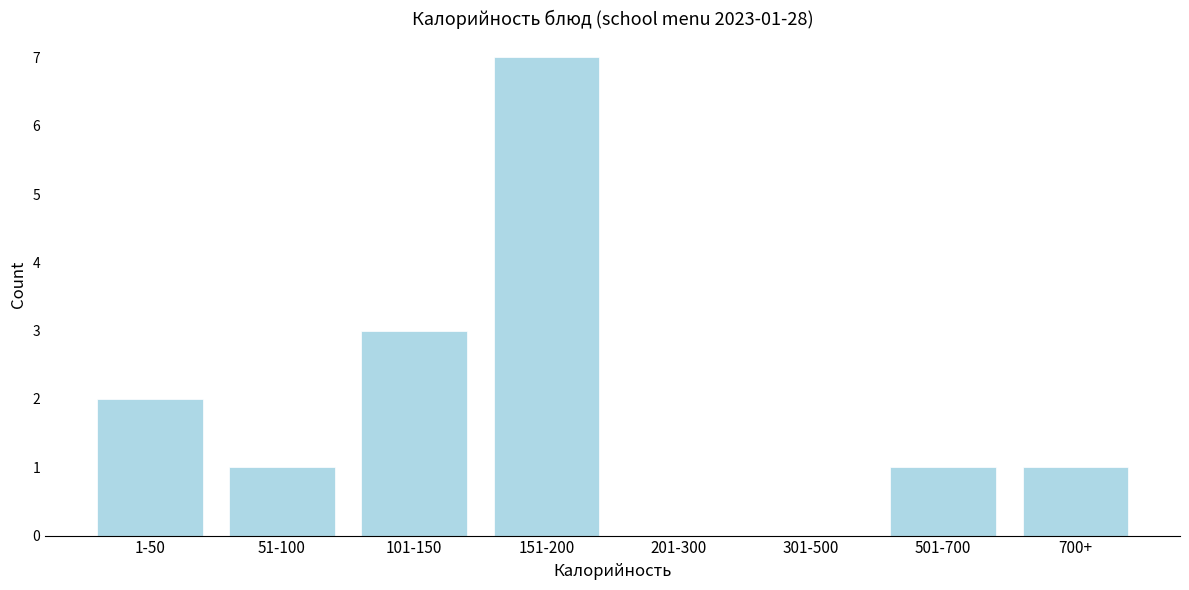

Reading right to left, extract all data points from this chart.

700+=1	501-700=1	301-500=0	201-300=0	151-200=7	101-150=3	51-100=1	1-50=2